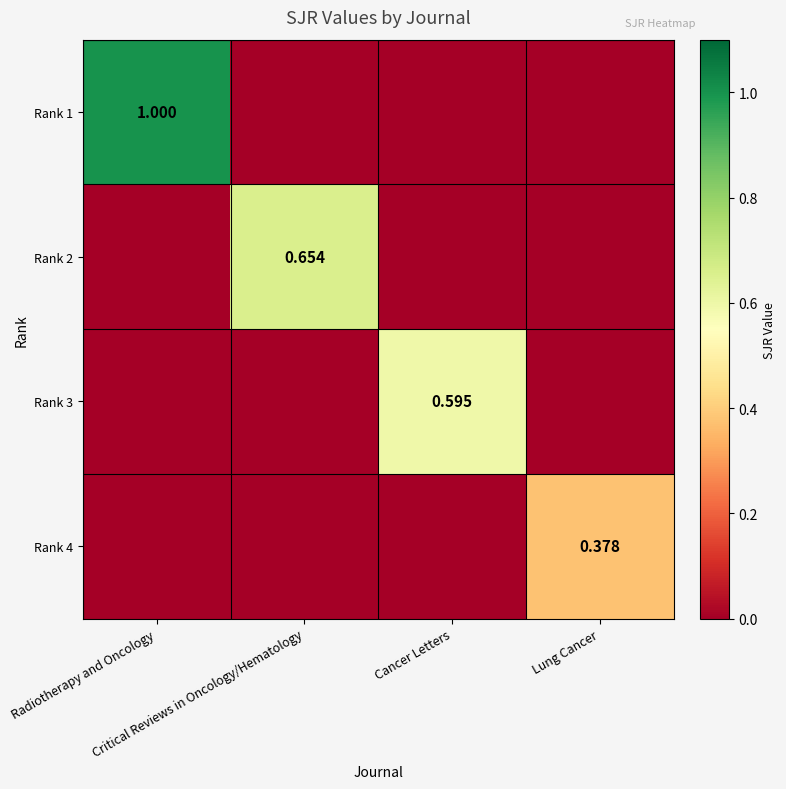

Is it true that Rank 4 equals 0.0 at Critical Reviews in Oncology/Hematology?

True